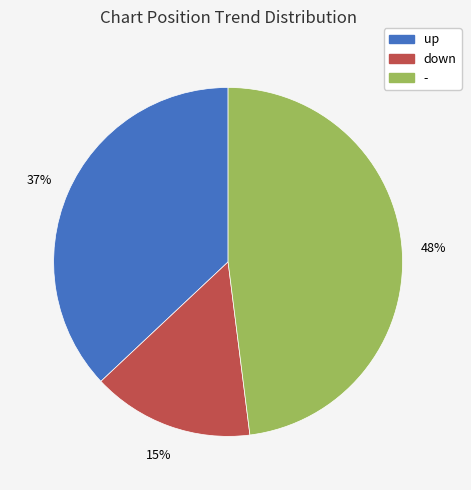

Count the number of slices in the pie.

3